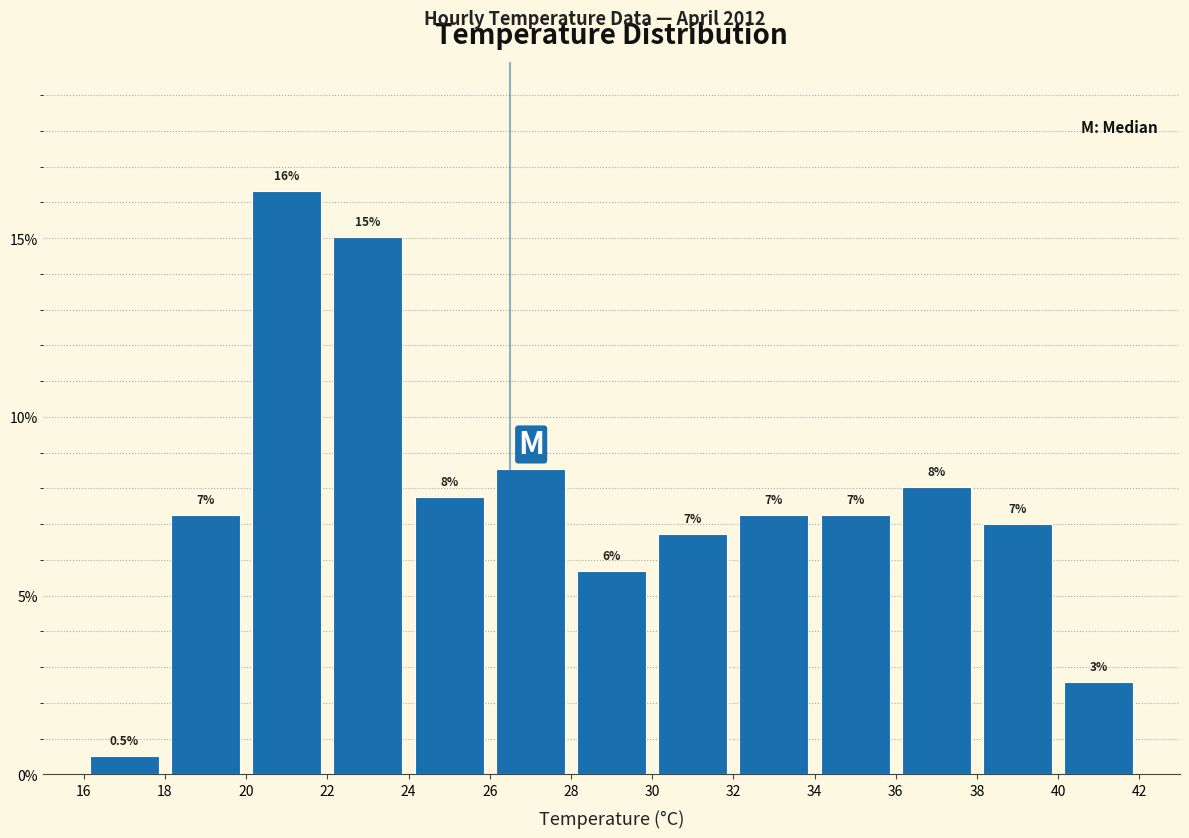

Which range on the x-axis has the tallest bar?

20 to 22